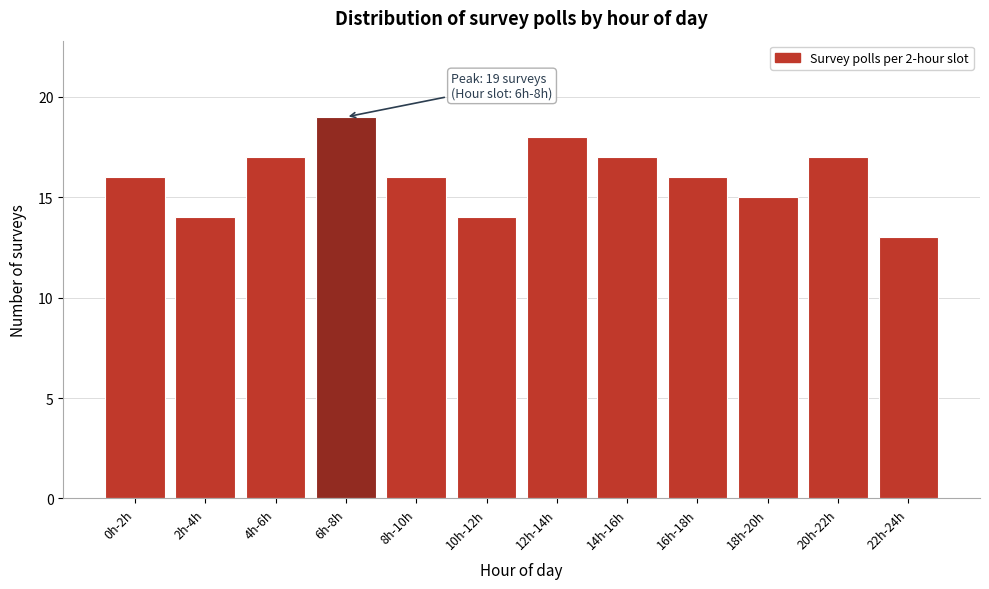

Reading right to left, what are all the values shown in this chart?

22h-24h=13	20h-22h=17	18h-20h=15	16h-18h=16	14h-16h=17	12h-14h=18	10h-12h=14	8h-10h=16	6h-8h=19	4h-6h=17	2h-4h=14	0h-2h=16